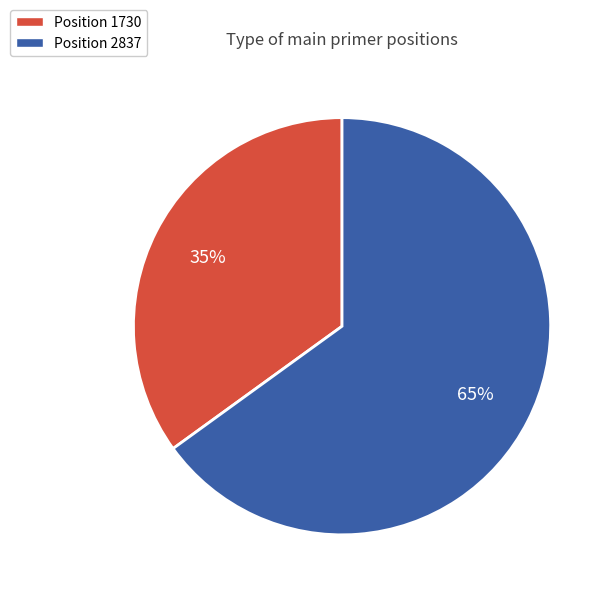

Count the number of slices in the pie.

2